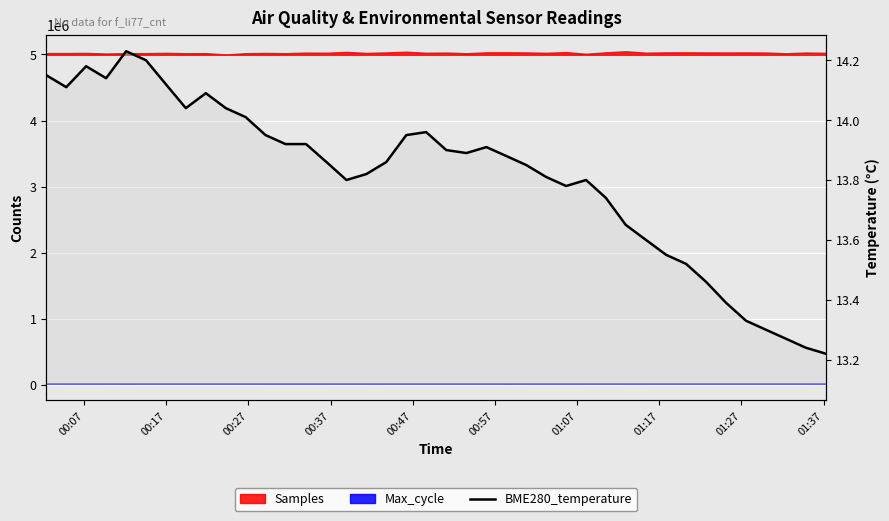

Where is the first local maximum?

00:27